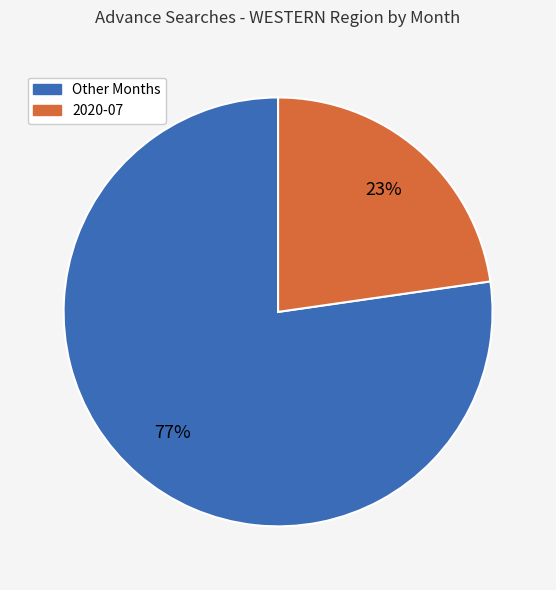

To the nearest percent, what is the average slice percentage?

50%